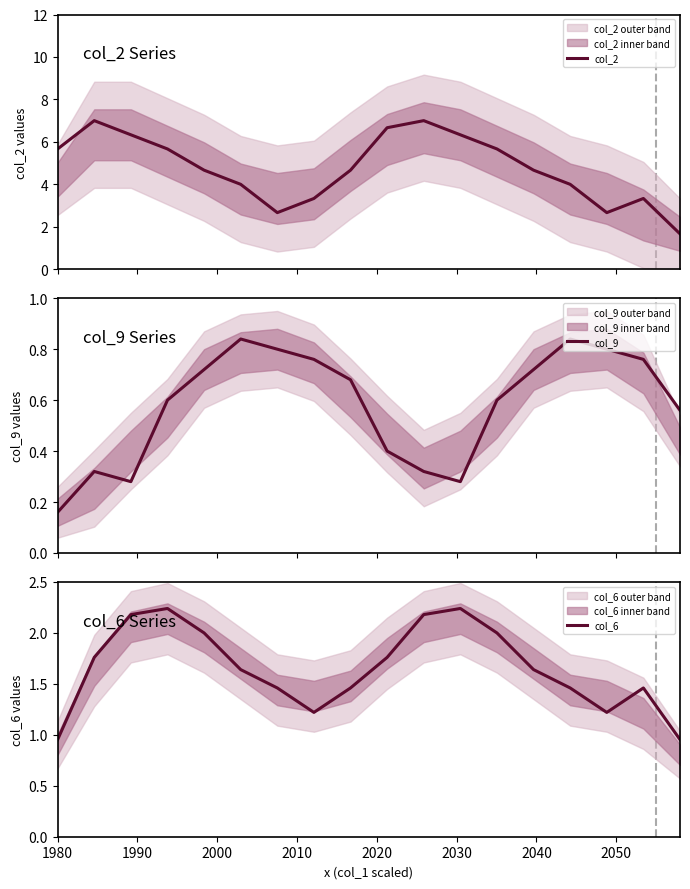

Rank the series by their maximum value, from lowest to highest.

col_9, col_6, col_2